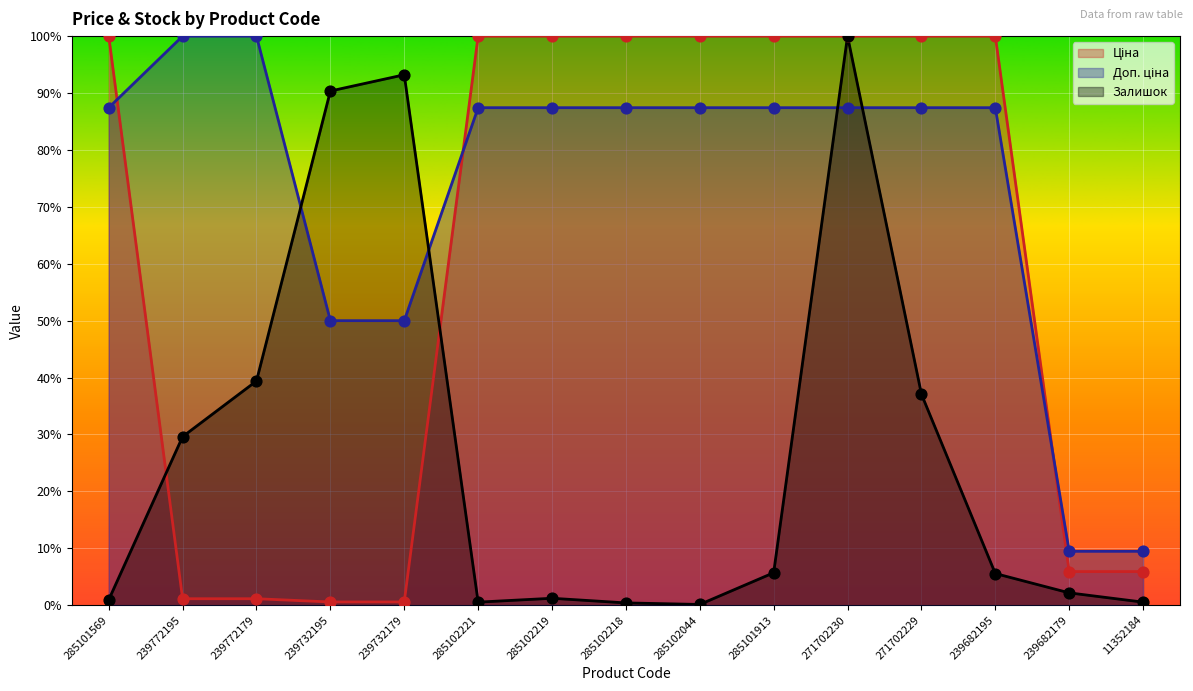

Which series has the widest spread of Y values?

Залишок